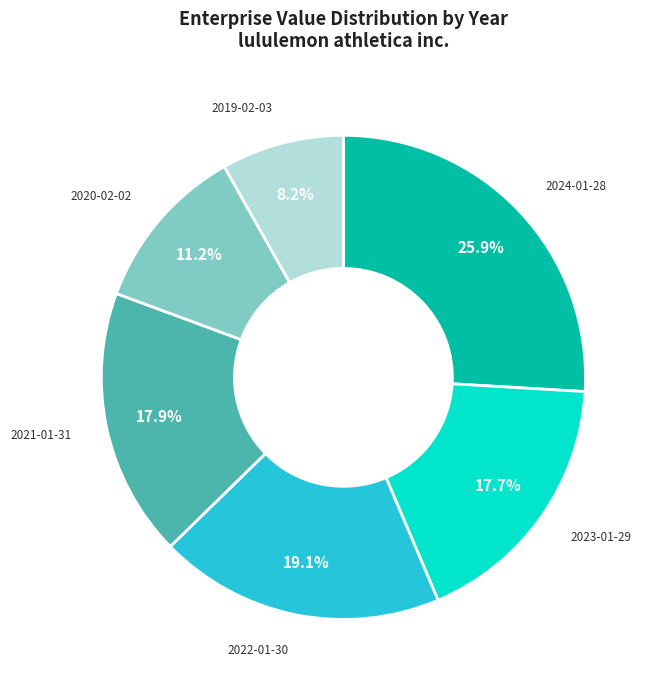

Does any single category account for the majority?

No